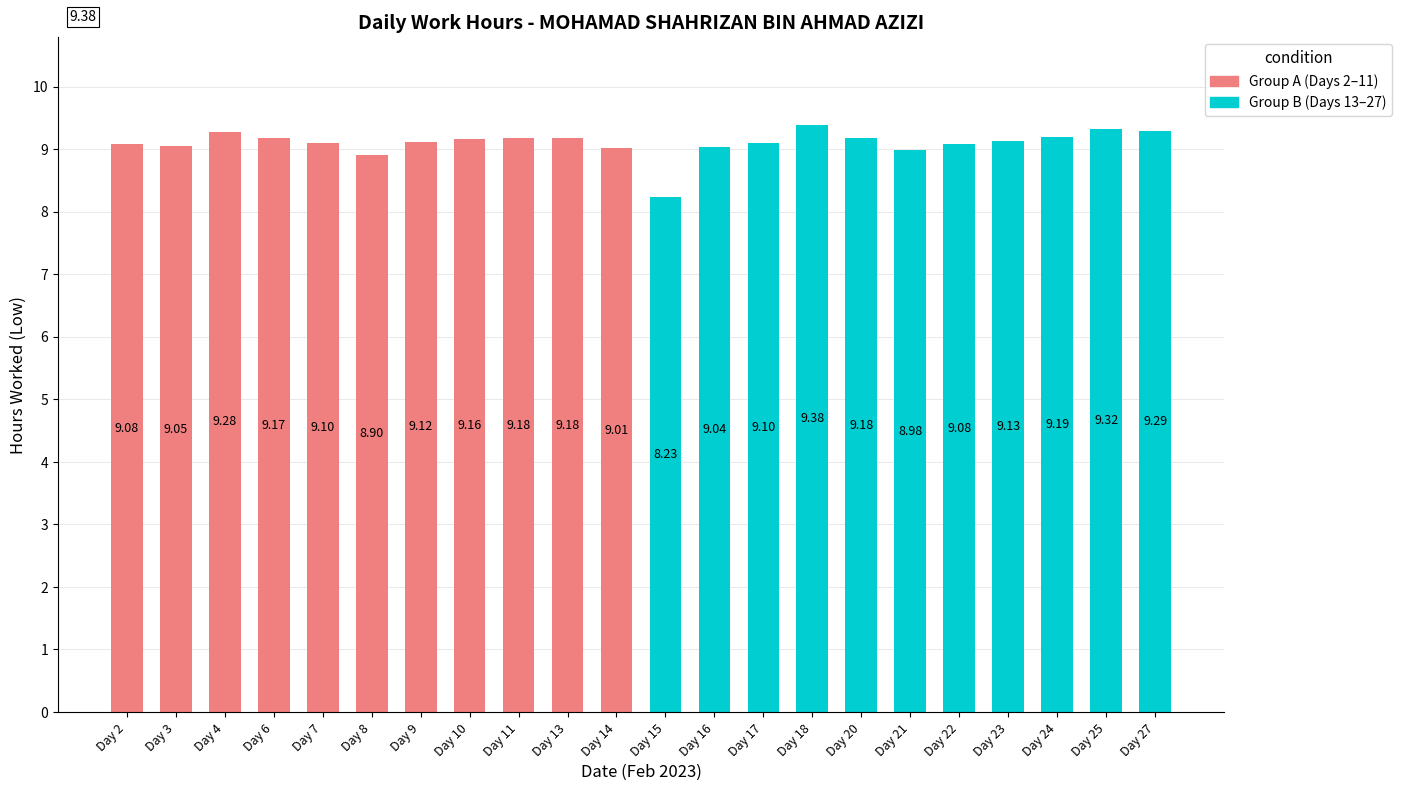

Reading left to right, list all the values displayed in this chart.

9.1	9.1	9.3	9.2	9.1	8.9	9.1	9.2	9.2	9.2	9.0	8.2	9.0	9.1	9.4	9.2	9.0	9.1	9.1	9.2	9.3	9.3